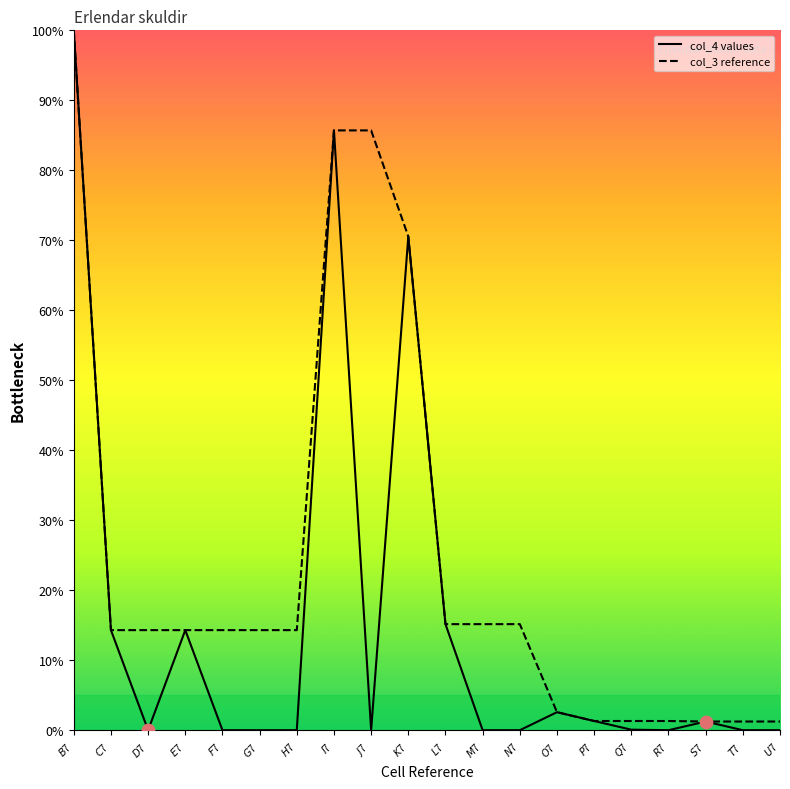

Which series contains the lowest Y value?

col_4 values